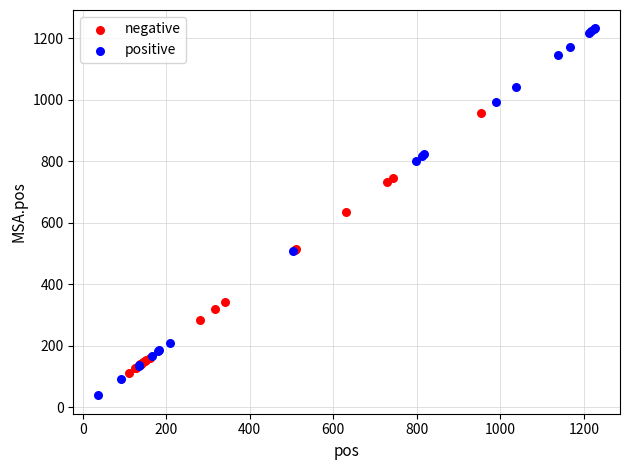

Which series contains the highest Y value?

positive